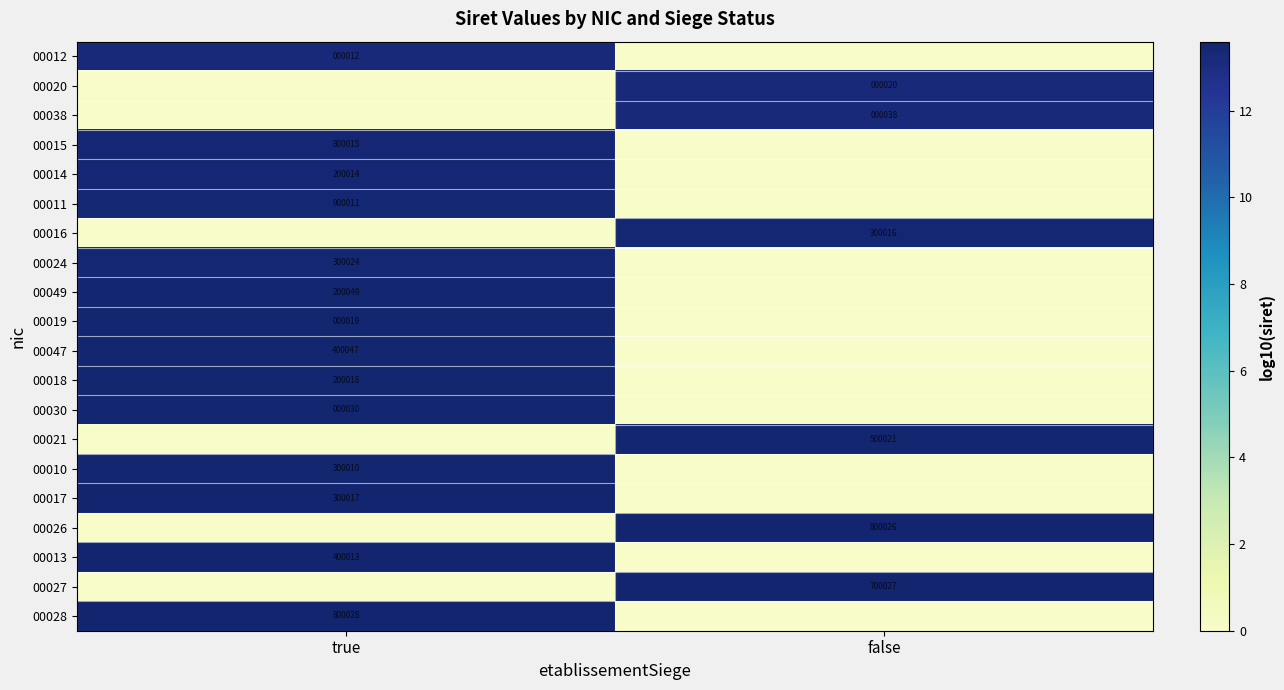

The 00020 series shows 20 at false. True or false?

True